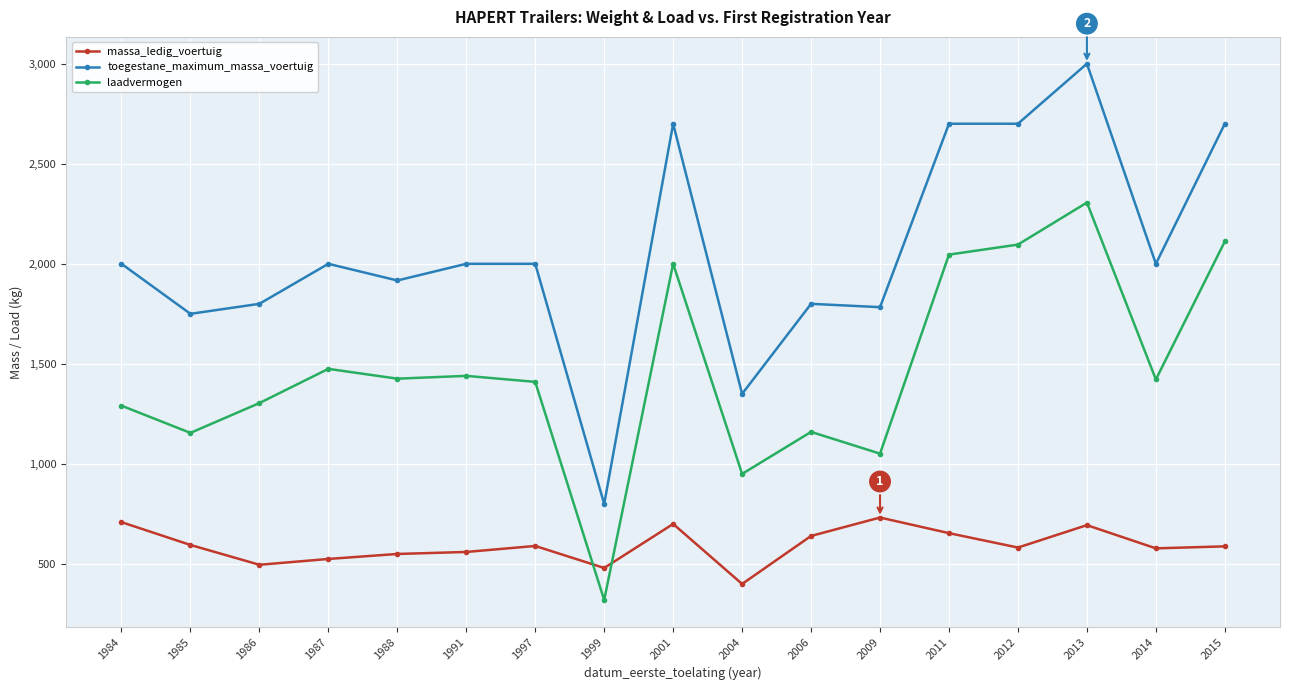

Which series has the largest range (max minus min)?

toegestane_maximum_massa_voertuig